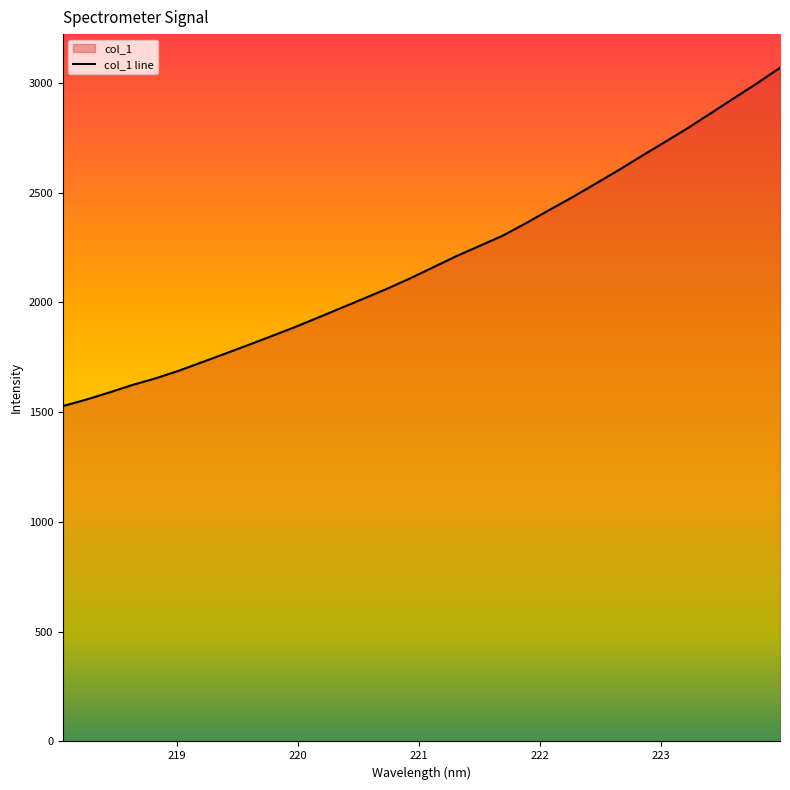

What is the minimum value shown in the chart?

1527.5